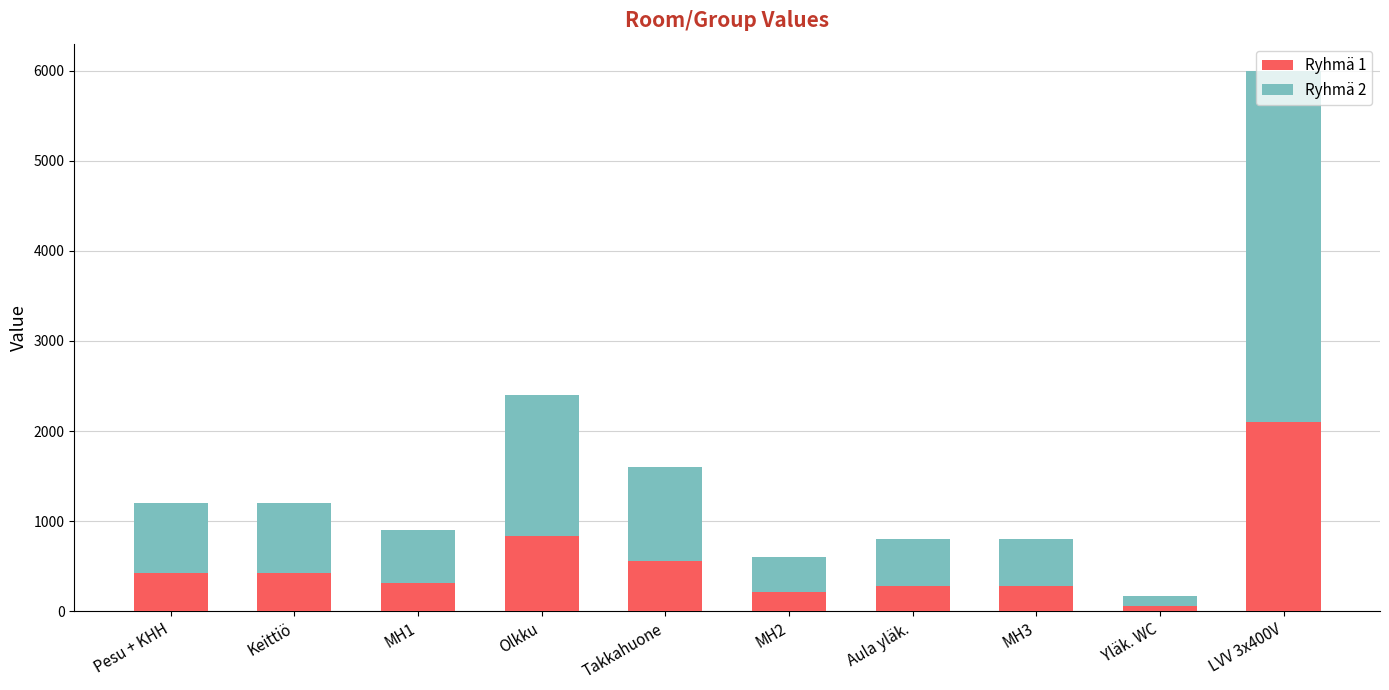

Read the Ryhmä 1 value at MH1.

315.0